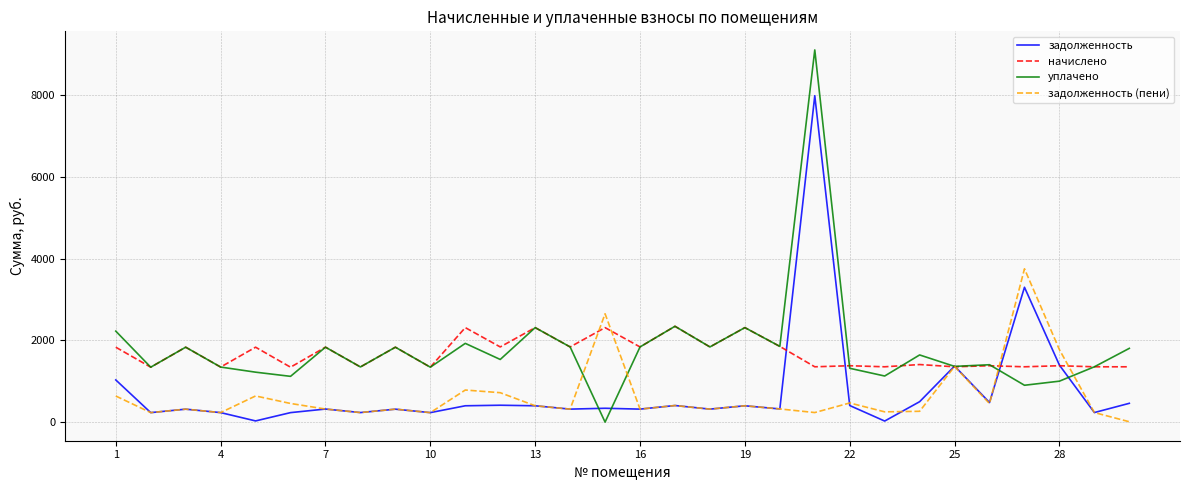

Which series has the widest spread of values?

уплачено